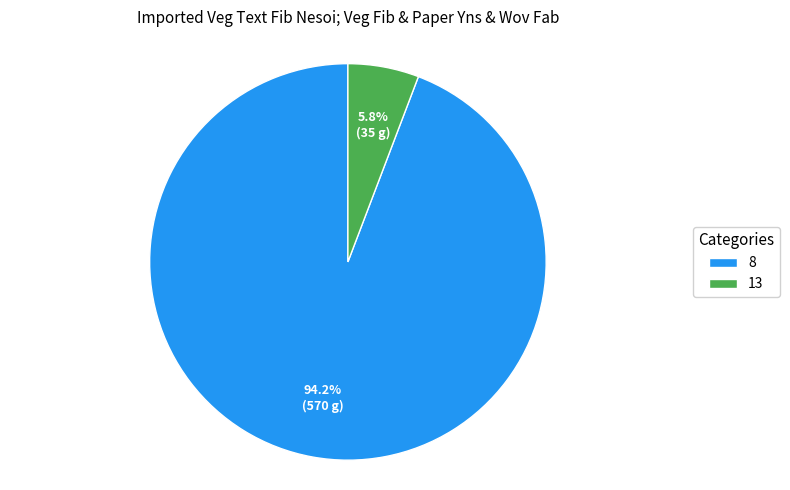

Is 8 the majority of the pie?

Yes